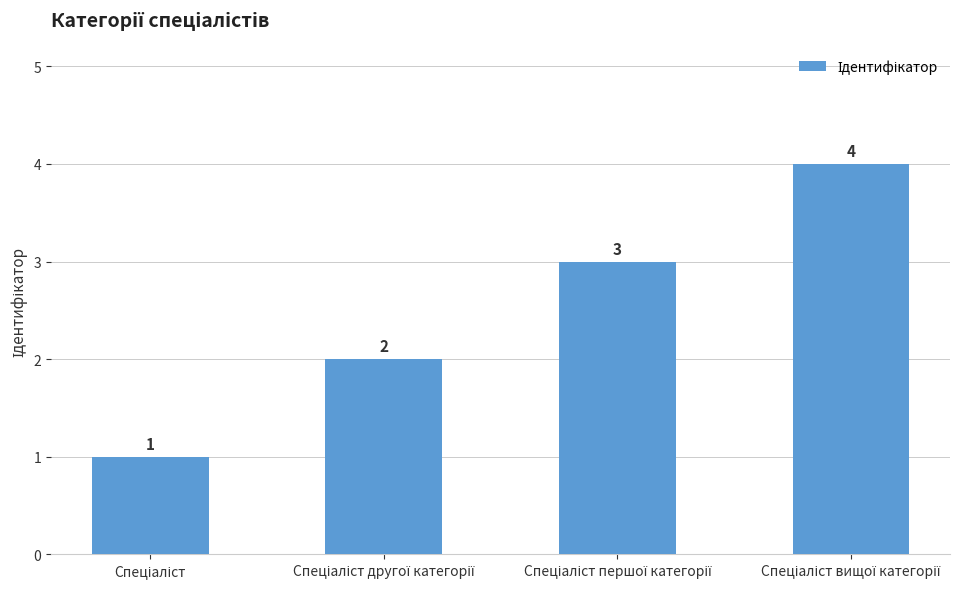

What is the difference between the maximum and minimum values?

3